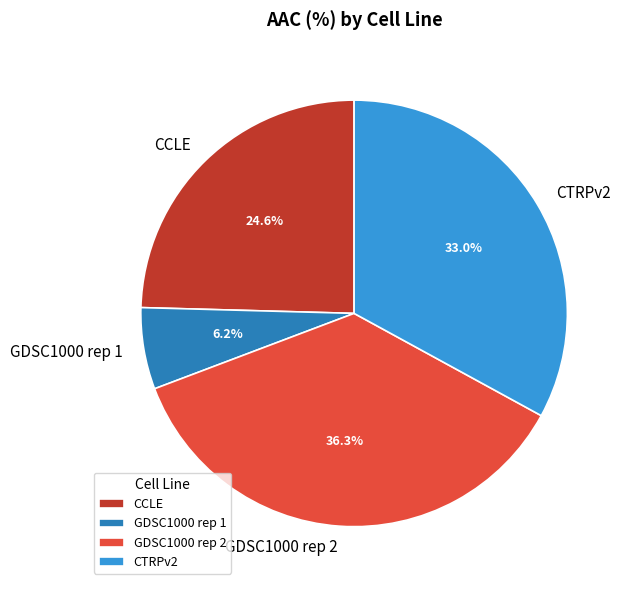

Is it true that GDSC1000 rep 2 is 36% of the pie?

True